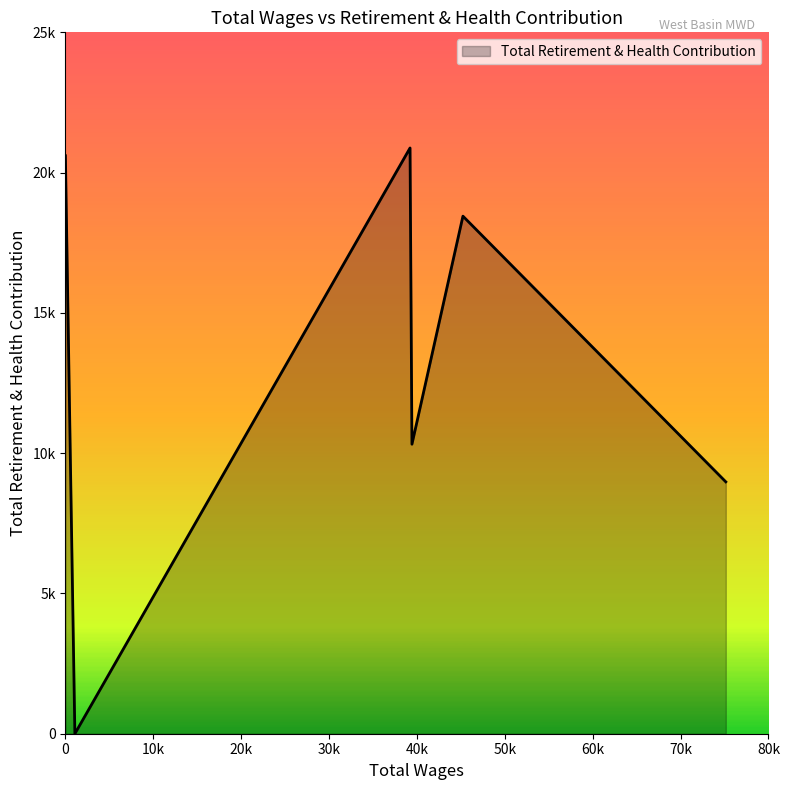

Reading right to left, extract all data points from this chart.

0.0=20601	1077.0=0	39217.0=20878	39433.0=10319	45236.0=18448	75148.0=8978